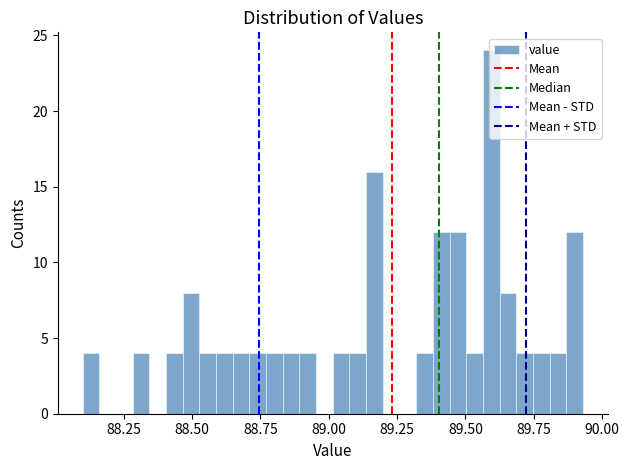

Read against the x-axis, roughly where is the centre of the tallest bar?

89.60